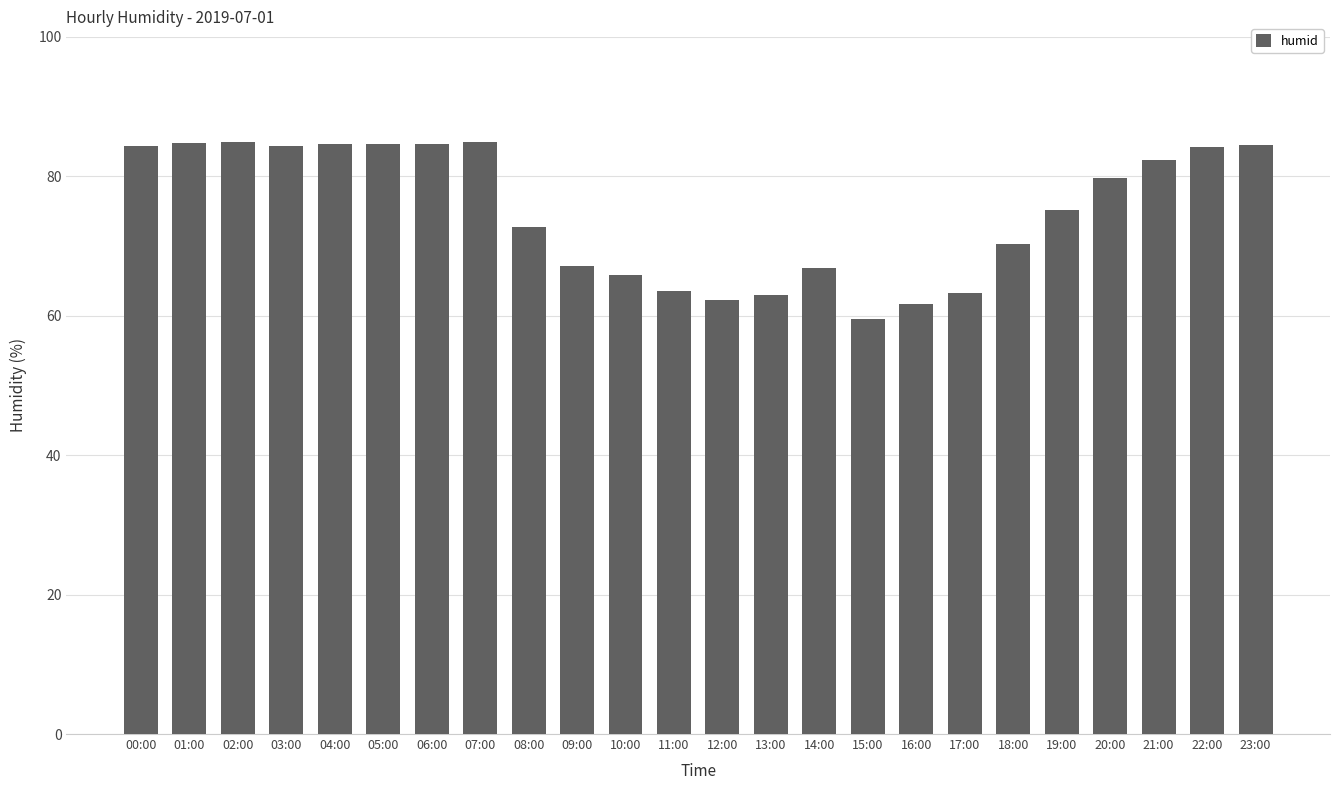

At which category does the chart reach its minimum across all series?

15:00